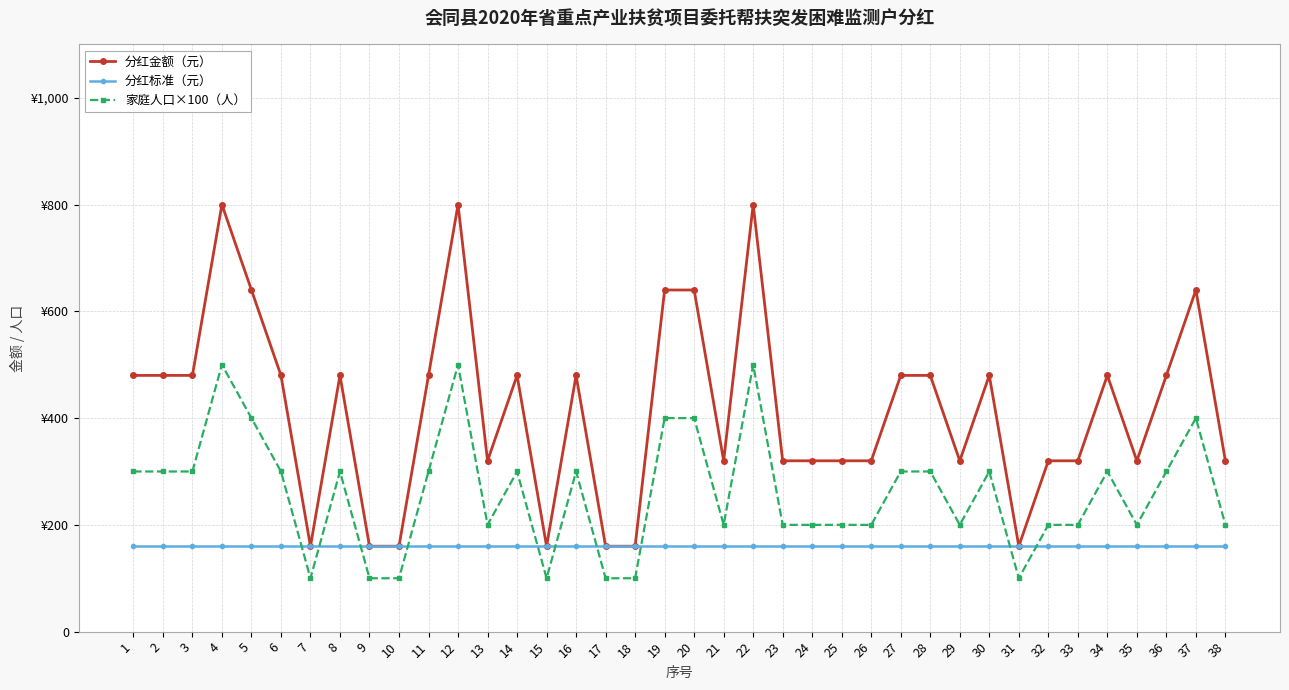

Reading left to right, list all the values displayed in this chart.

分红金额（元）: 480	480	480	800	640	480	160	480	160	160	480	800	320	480	160	480	160	160	640	640	320	800	320	320	320	320	480	480	320	480	160	320	320	480	320	480	640	320
分红标准（元）: 160	160	160	160	160	160	160	160	160	160	160	160	160	160	160	160	160	160	160	160	160	160	160	160	160	160	160	160	160	160	160	160	160	160	160	160	160	160
家庭人口×100（人）: 300	300	300	500	400	300	100	300	100	100	300	500	200	300	100	300	100	100	400	400	200	500	200	200	200	200	300	300	200	300	100	200	200	300	200	300	400	200